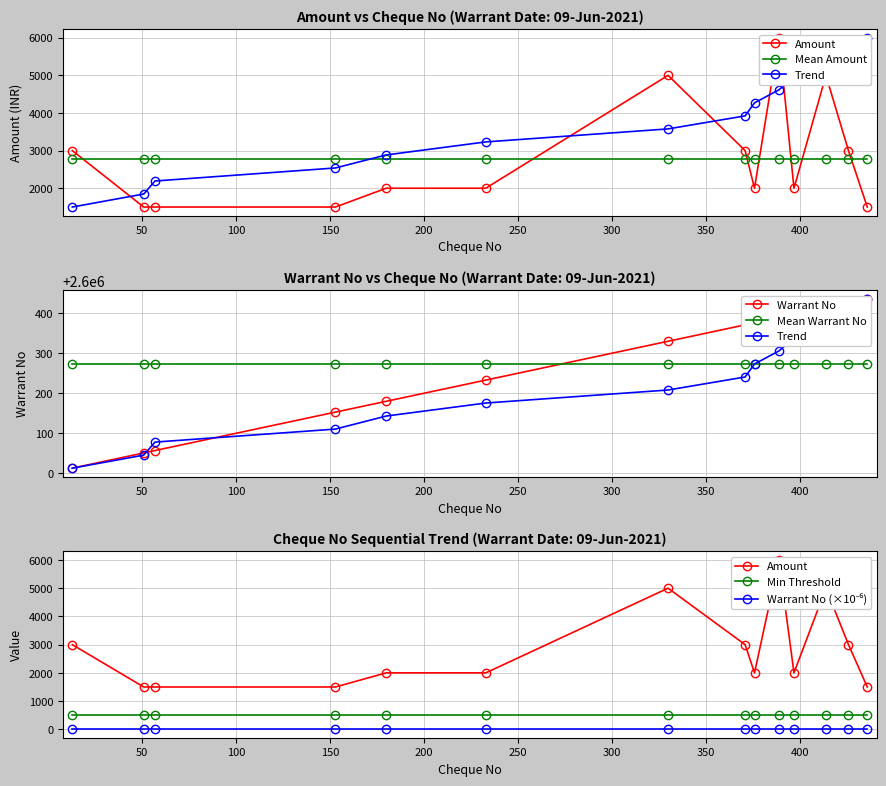

At which category is the sum across all series the highest?

389